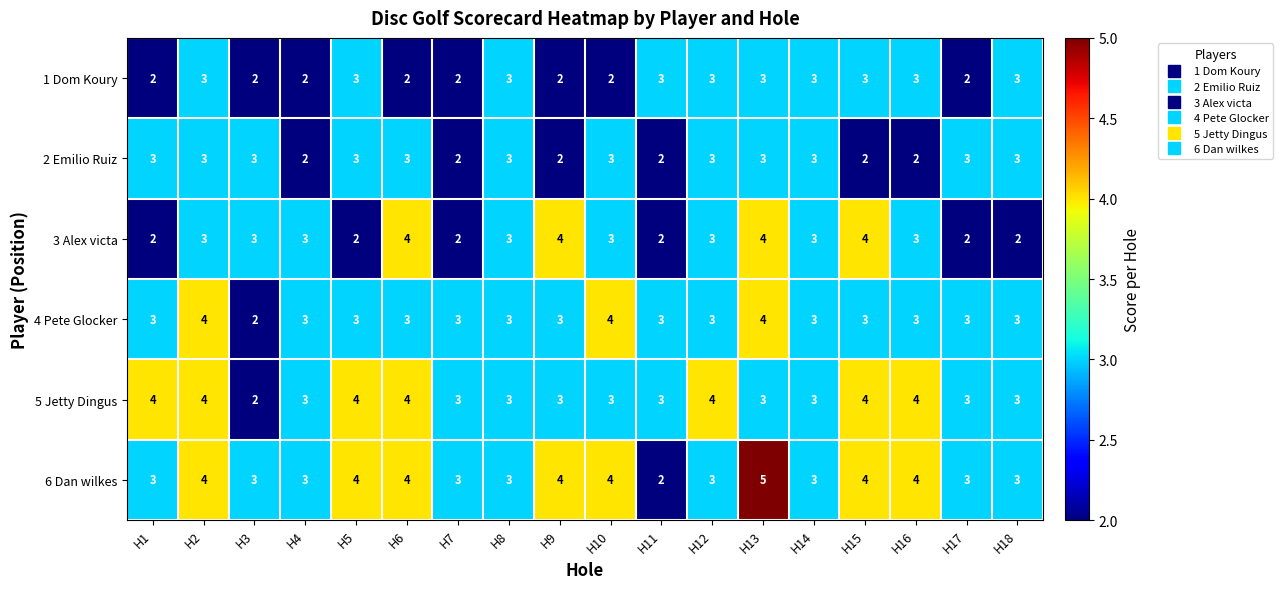

Which series has the largest total across all categories?

6 Dan wilkes